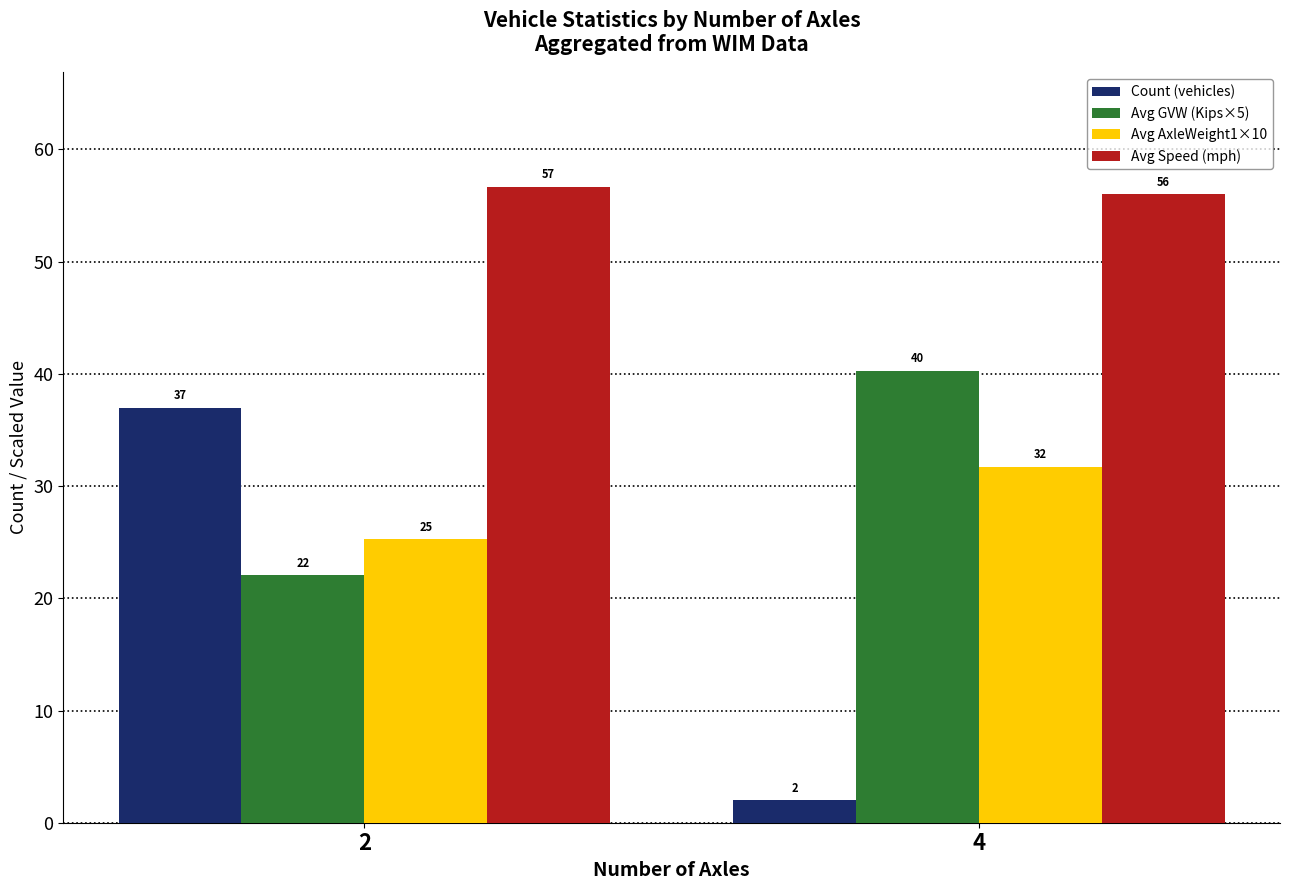

Count the Avg Speed (mph) values in the range 56 to 57.

2